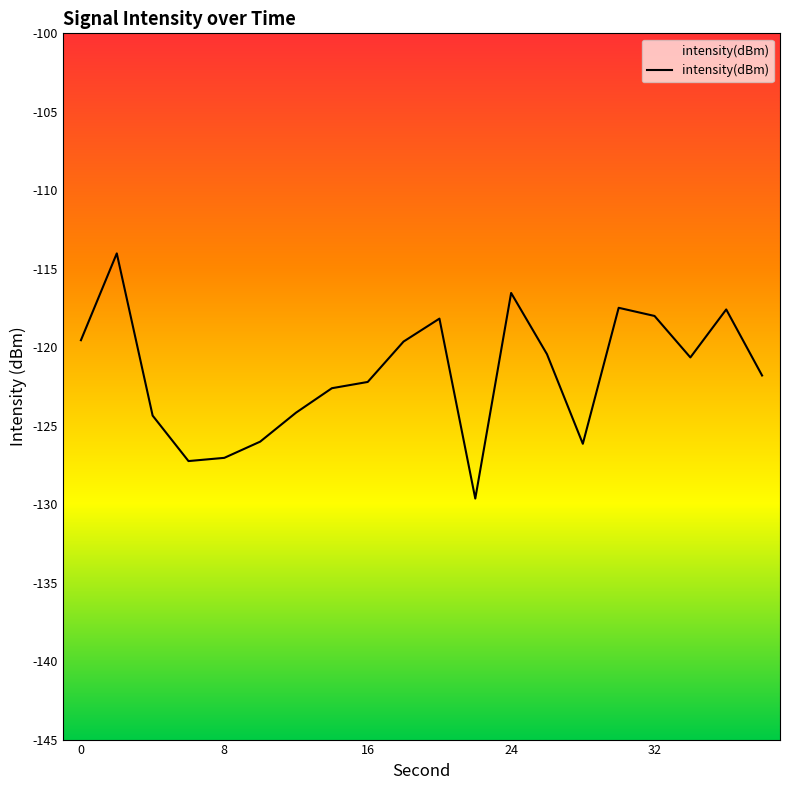

What is the difference between the maximum and minimum values?

15.6